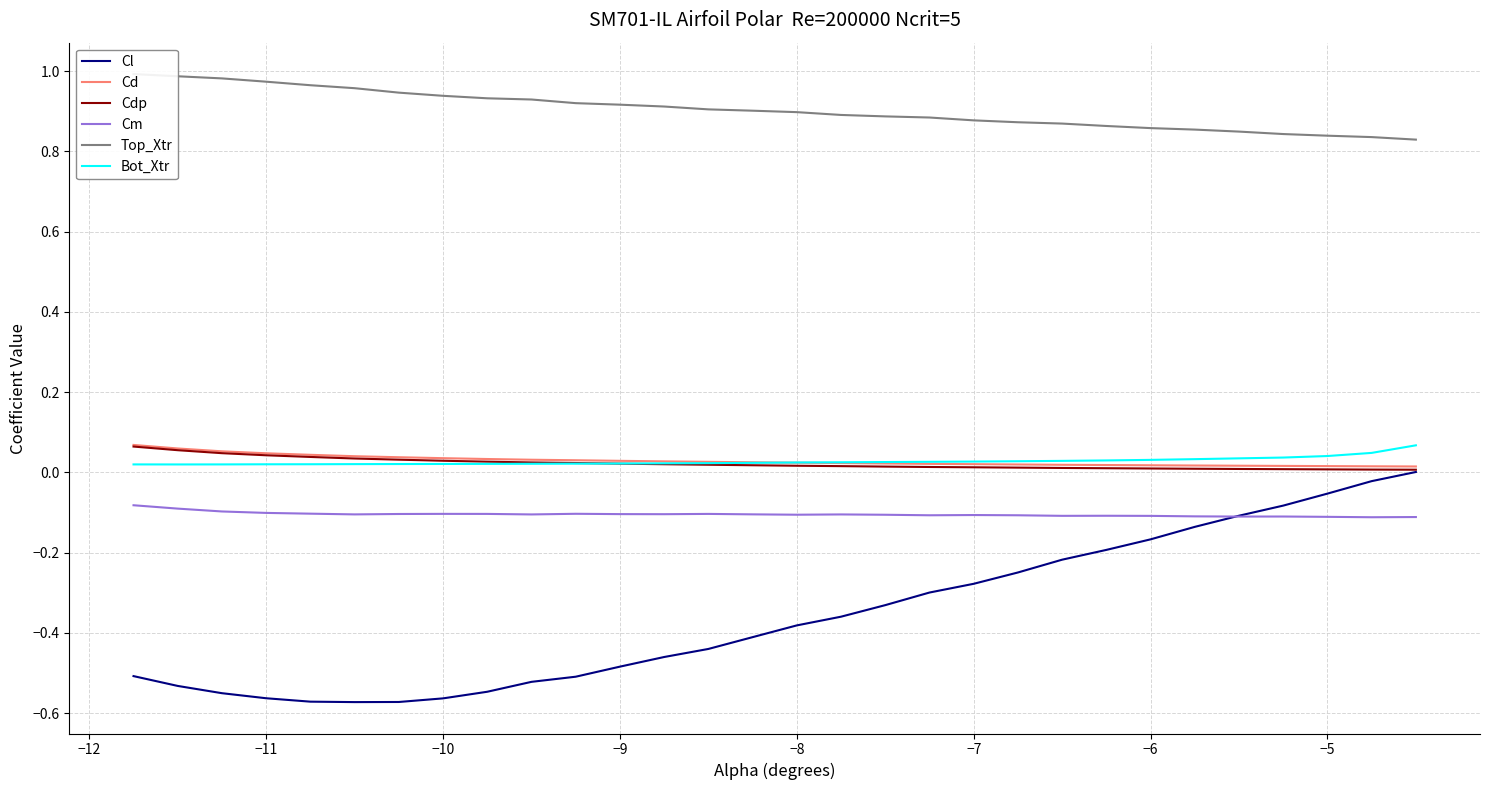

True or false: Cm and Cd intersect in this chart.

False